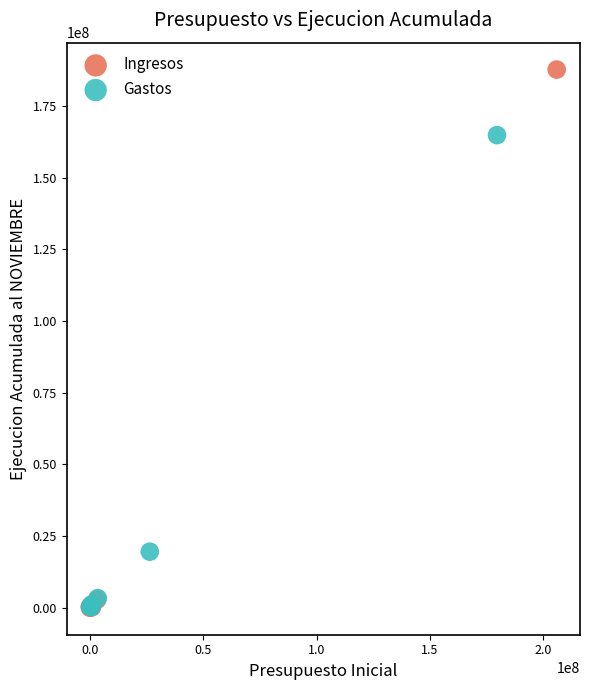

Which series has the widest spread of Y values?

Ingresos